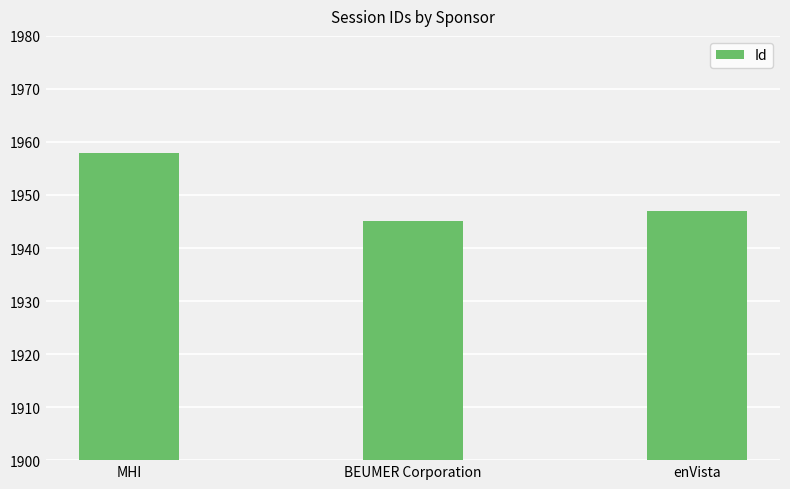

The value at BEUMER Corporation is 3412. True or false?

False